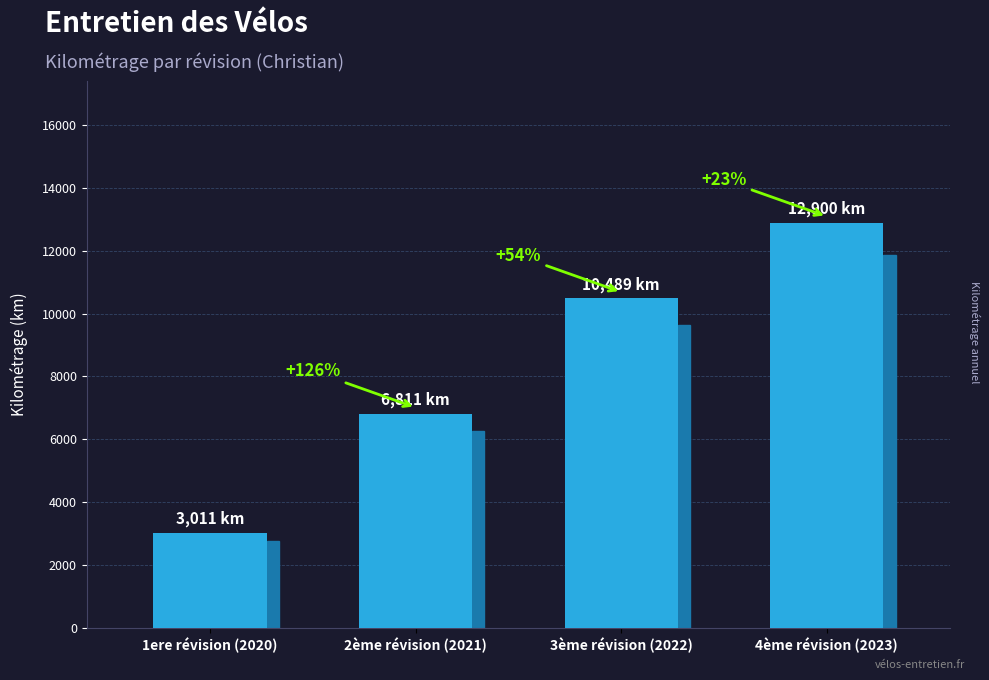

Which category has the lowest value across all series?

1ere révision (2020)